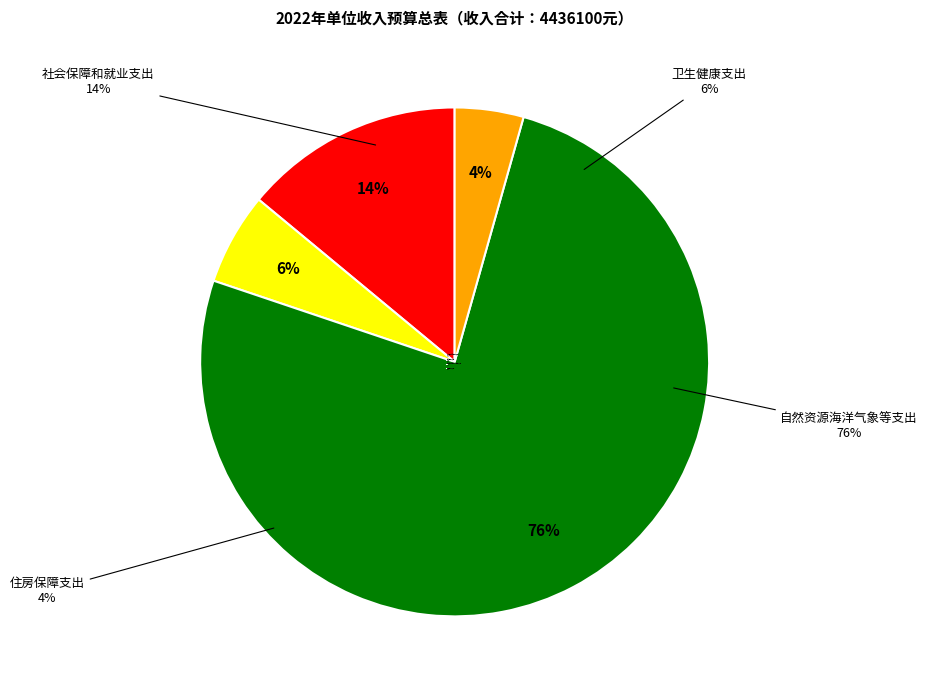

Is the sum of 社会保障和就业支出 and 自然资源海洋气象等支出 greater than half?

Yes